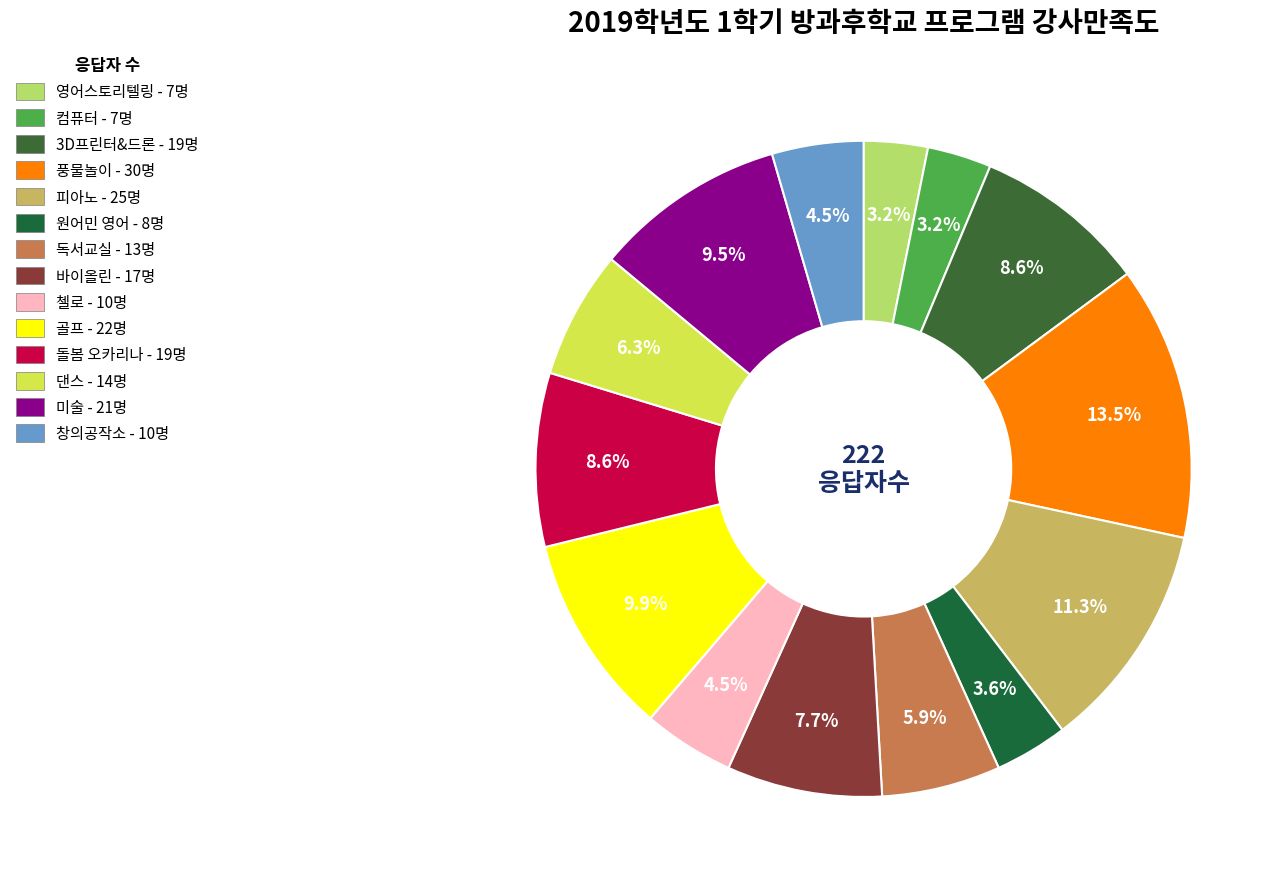

Combined, what portion of the pie is 3D프린터&드론 and 창의공작소?

13.1%